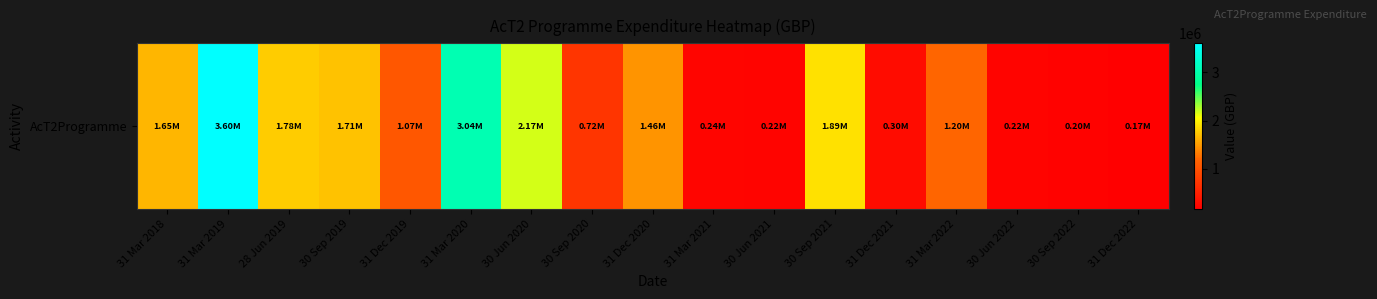

Is it true that the value at 30 Sep 2020 is 721484.9?

True